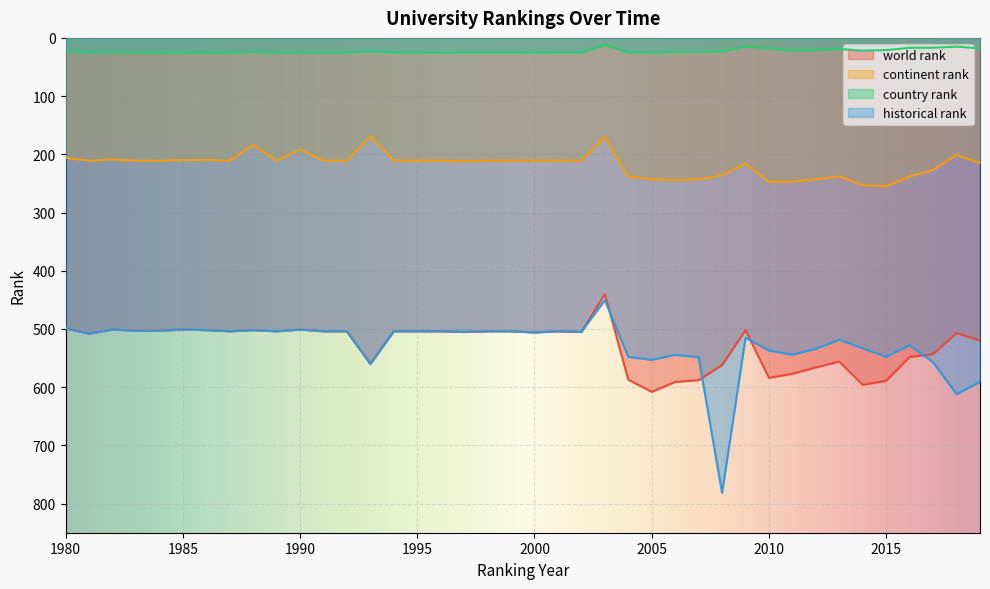

Which has a higher value, 2002 or 1989?

2002